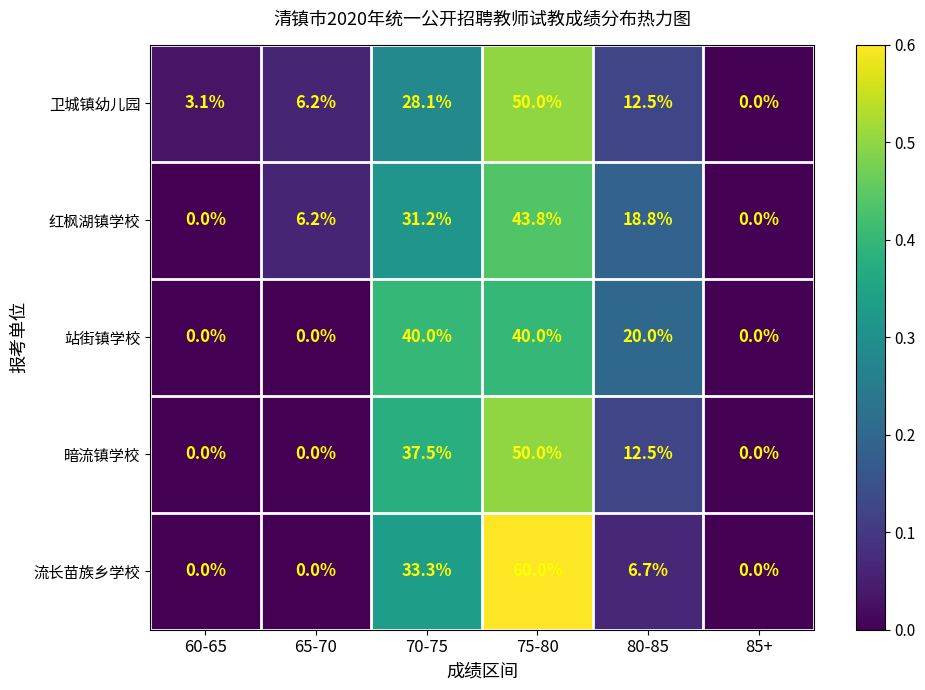

What is the average value of the 红枫湖镇学校 series?

16.7